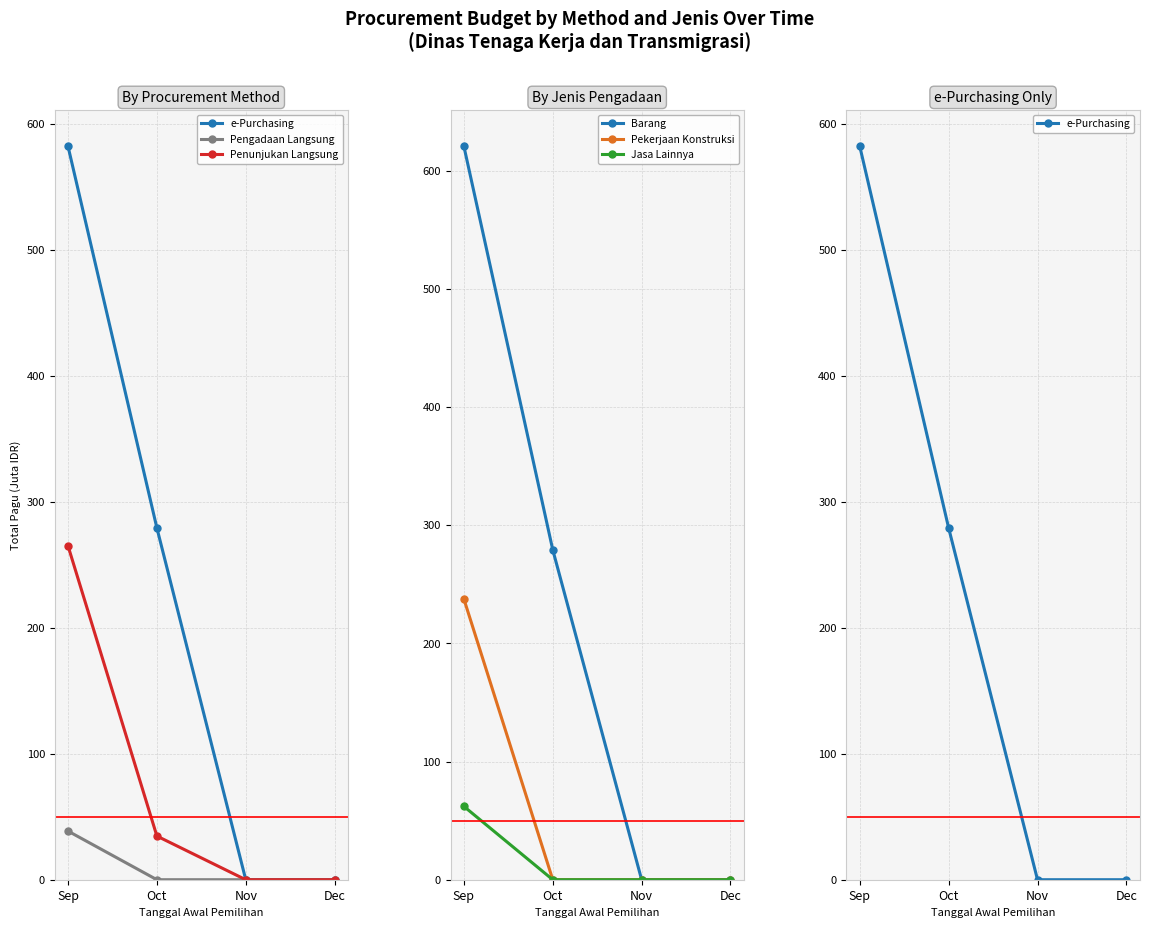

Reading left to right, transcribe all the data shown in this chart.

e-Purchasing: Sep=582.0	Oct=279.2	Nov=0.0	Dec=0.0
Pengadaan Langsung: Sep=38.6	Oct=0.0	Nov=0.0	Dec=0.0
Penunjukan Langsung: Sep=264.9	Oct=34.6	Nov=0.0	Dec=0.0
Barang: Sep=620.6	Oct=279.2	Nov=0.0	Dec=0.0
Pekerjaan Konstruksi: Sep=237.5	Oct=0.0	Nov=0.0	Dec=0.0
Jasa Lainnya: Sep=62.0	Oct=0.0	Nov=0.0	Dec=0.0